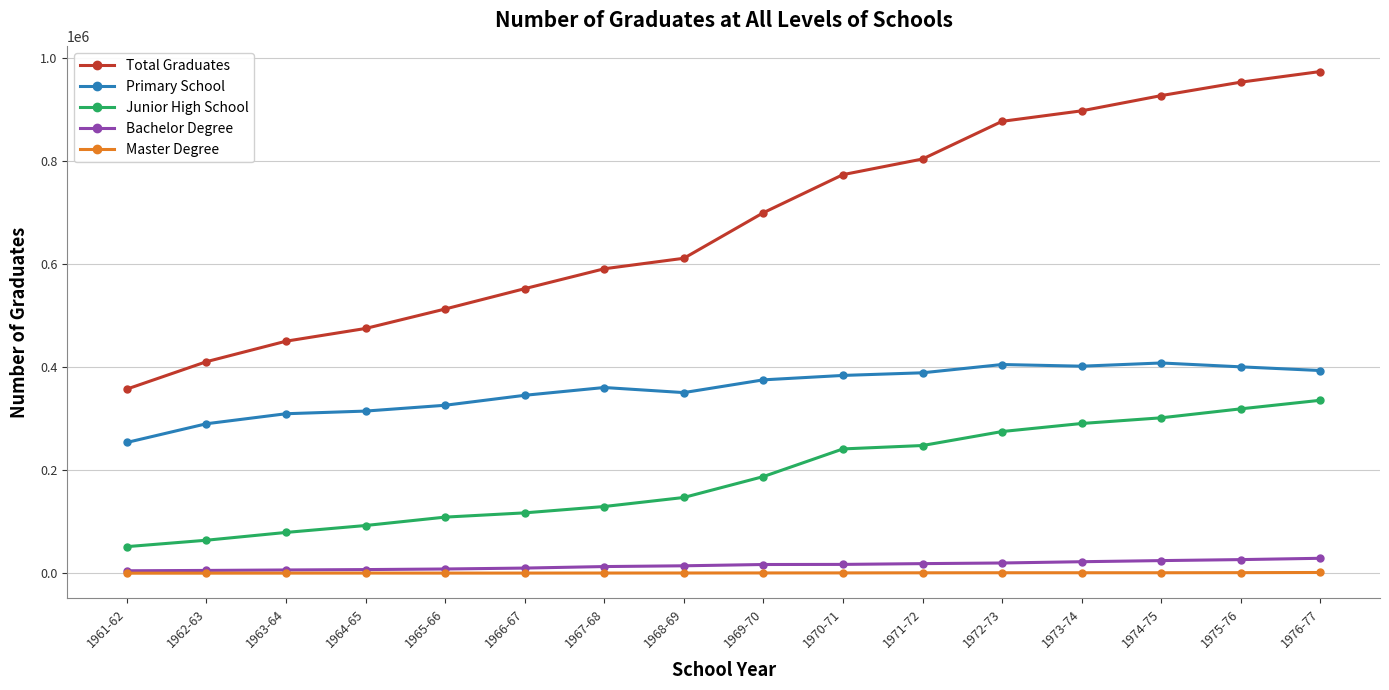

Is it true that Primary School equals 393650 at 1976-77?

True